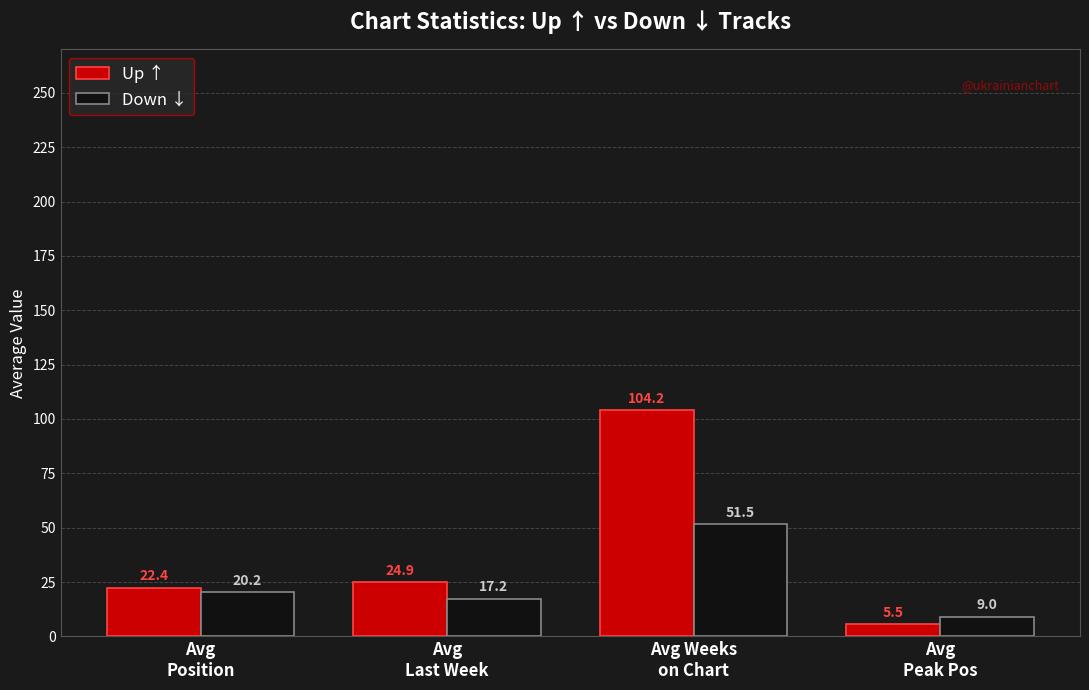

What are all the series names shown in the legend?

Up ↑, Down ↓